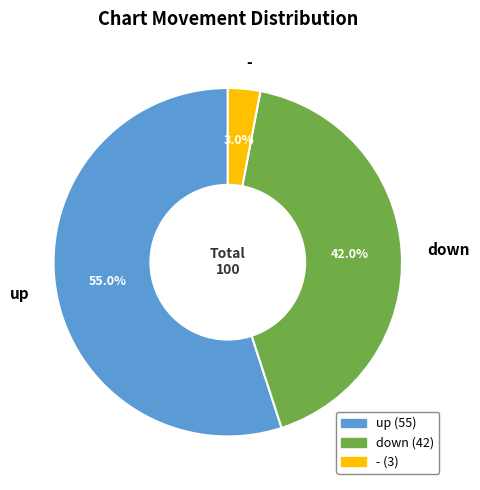

Which has a higher value, up or down?

up